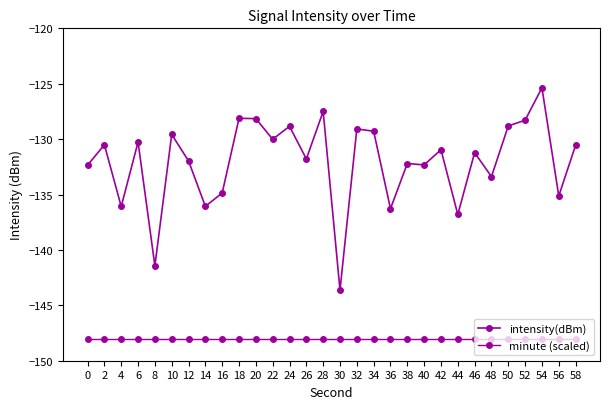

How many lines are shown in the chart?

2